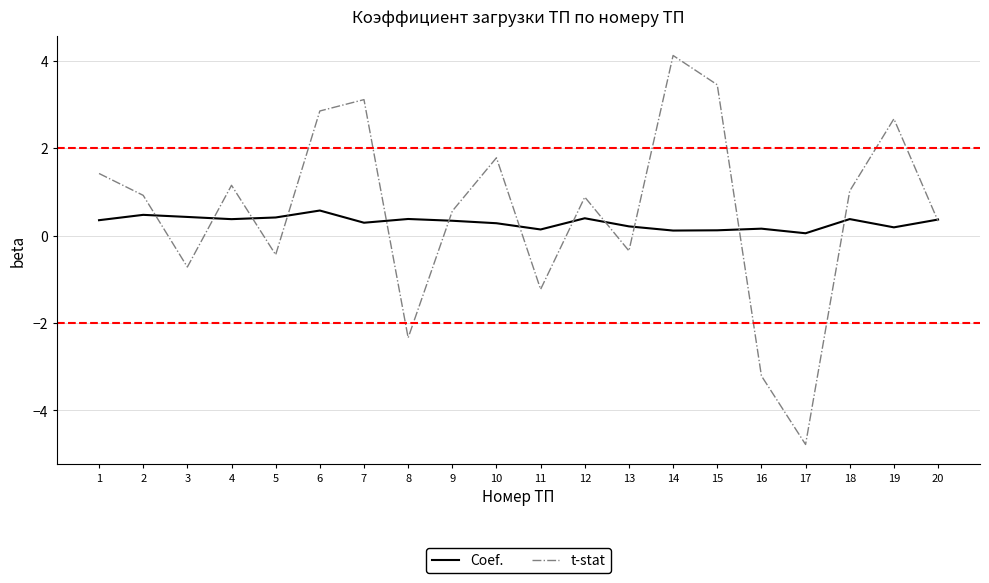

How many lines are shown in the chart?

2